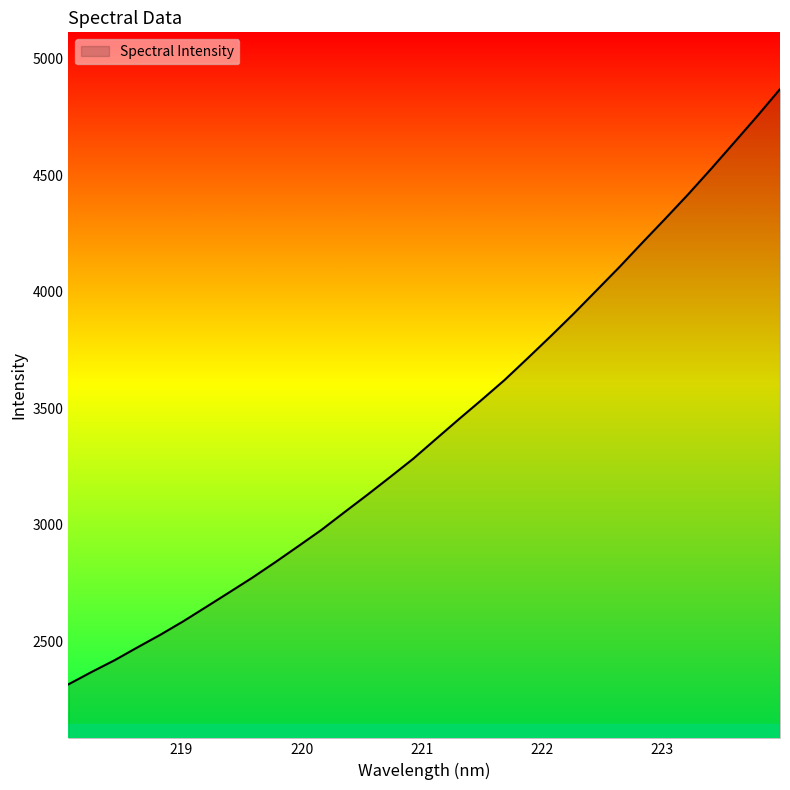

What is the maximum value shown in the chart?

4869.3